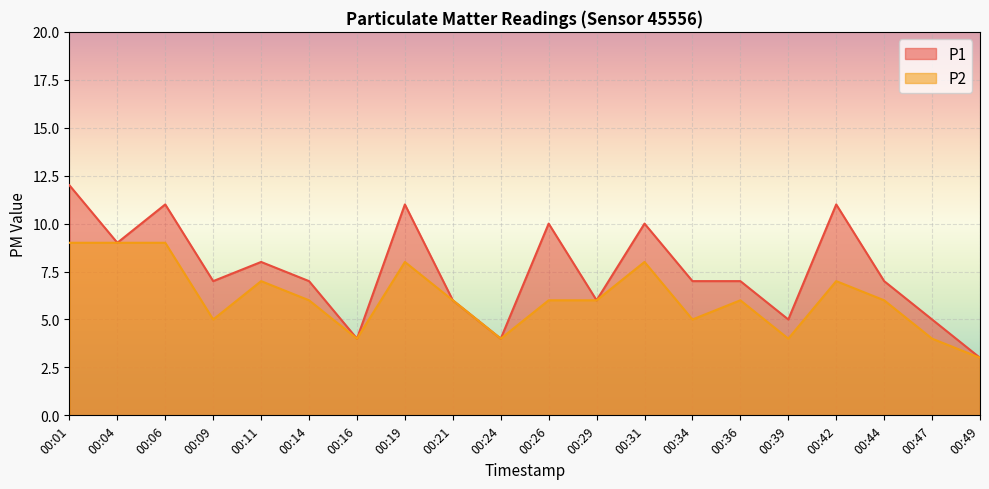

At which label does P2 first exceed 6?

00:01